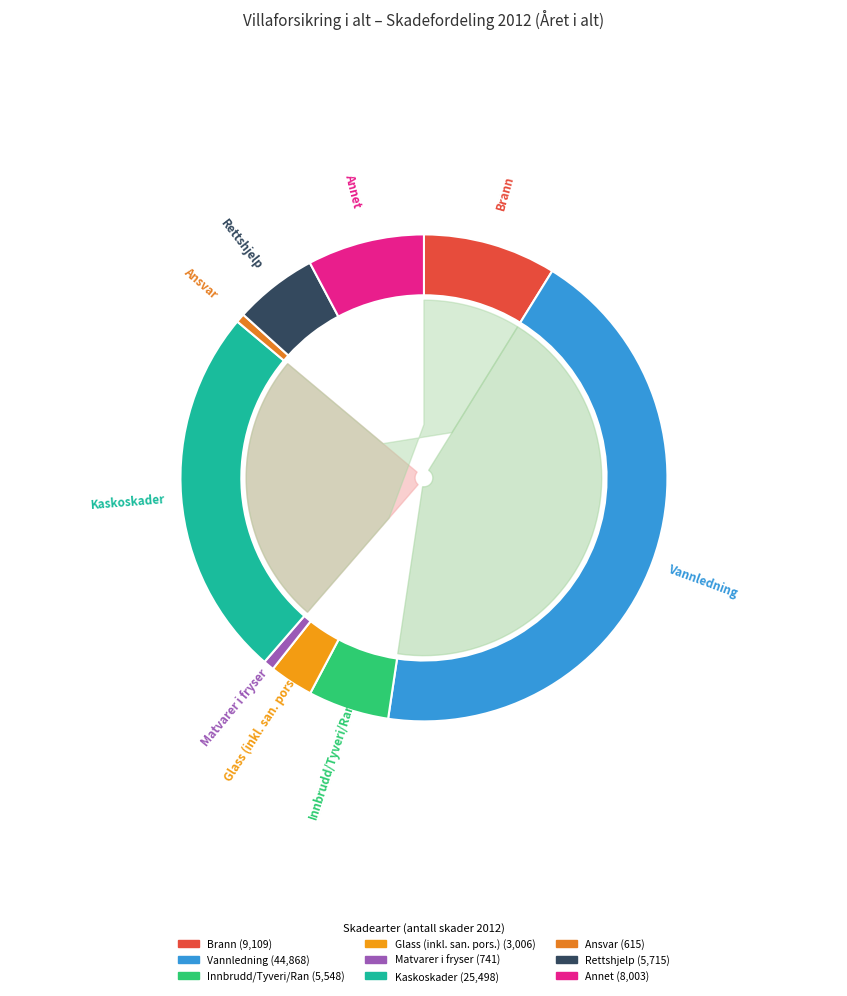

What percentage is NOT represented by Vannledning?

56.5%